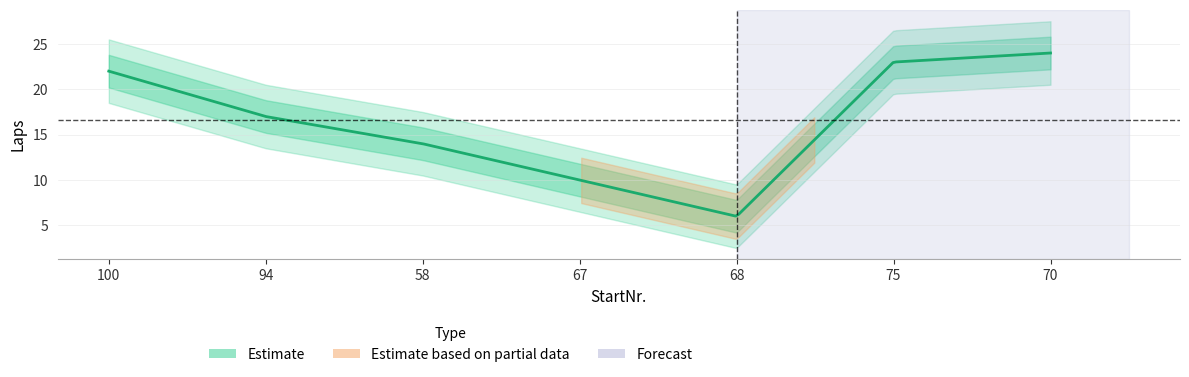

True or false: the data has more than 0 interior local peaks.

False